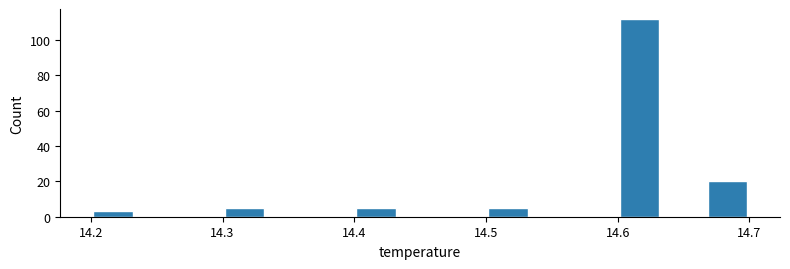

Read against the x-axis, roughly where is the centre of the tallest bar?

14.62